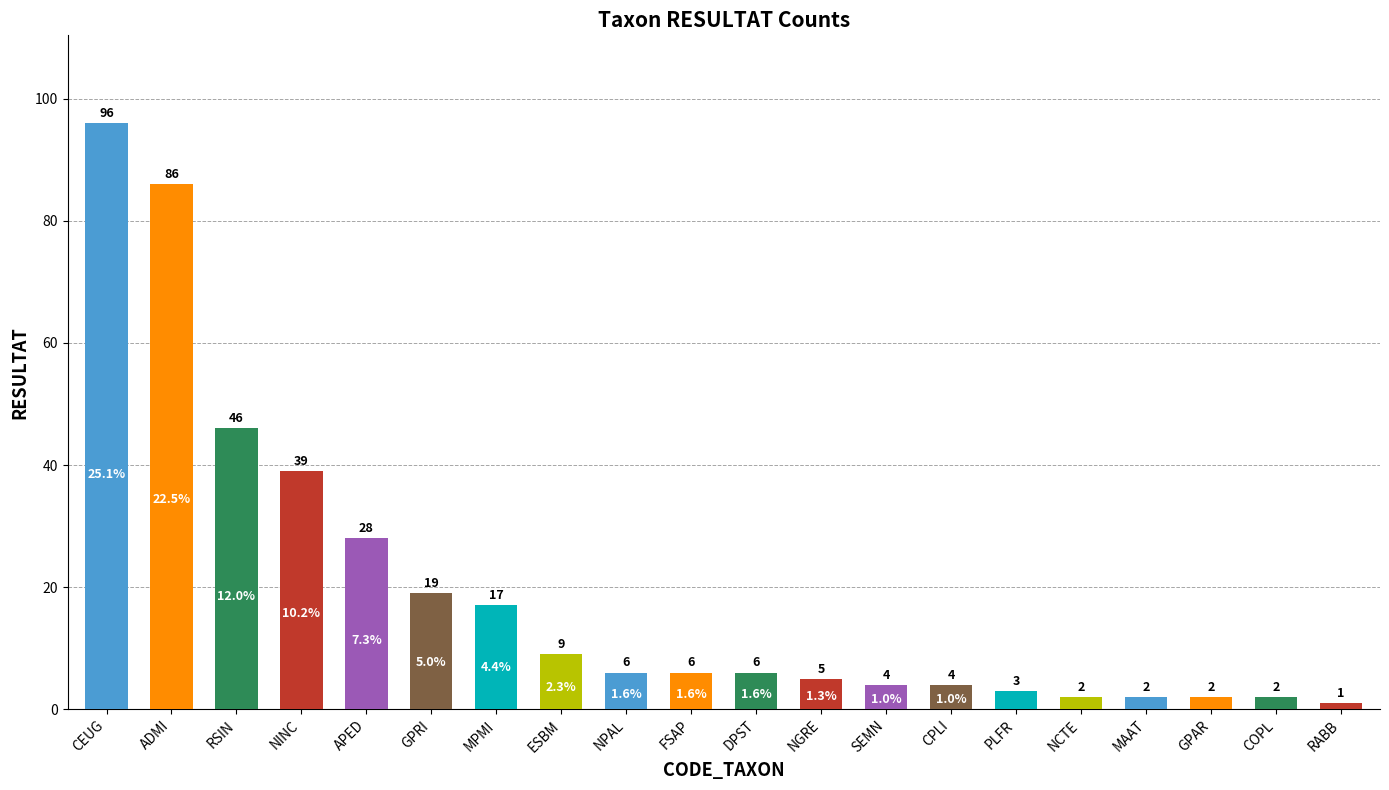

What is the label of the 3rd bar from the right?

GPAR